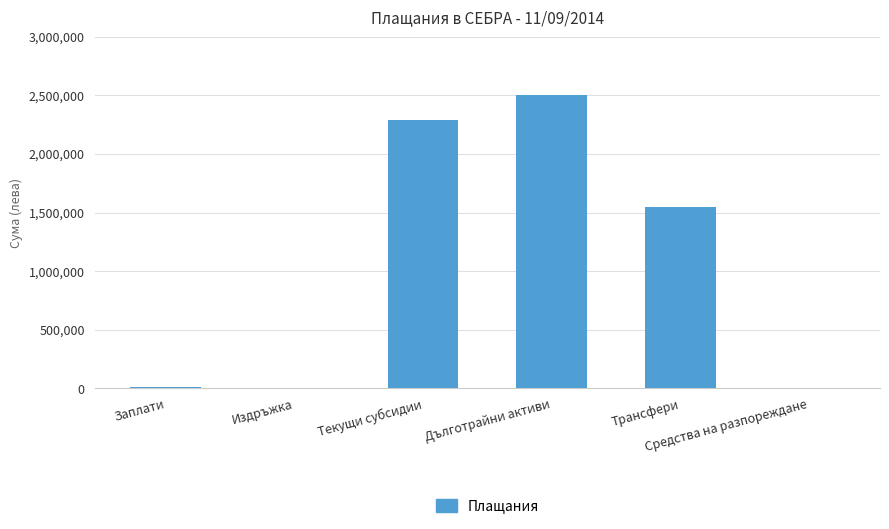

What is the maximum value shown in the chart?

2506920.7